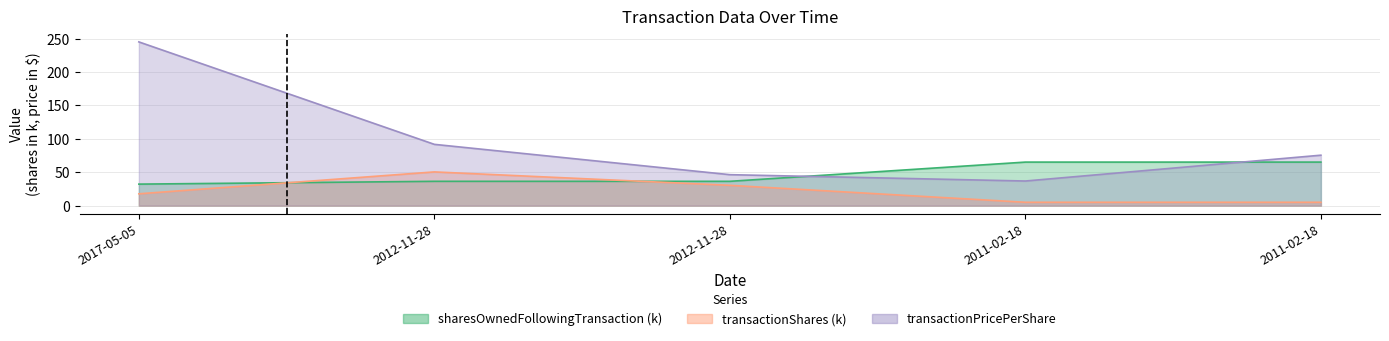

What is the total value across all series at 2011-02-18?

107.1